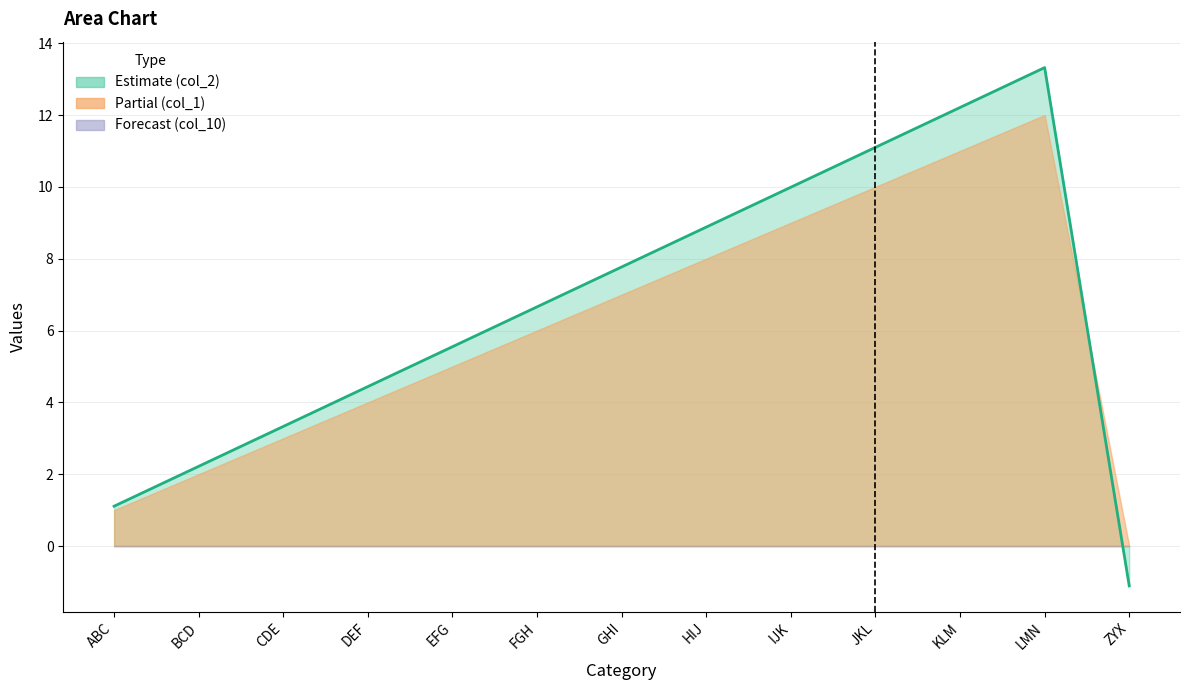

What are all the series names shown in the legend?

col_1, col_2, col_10